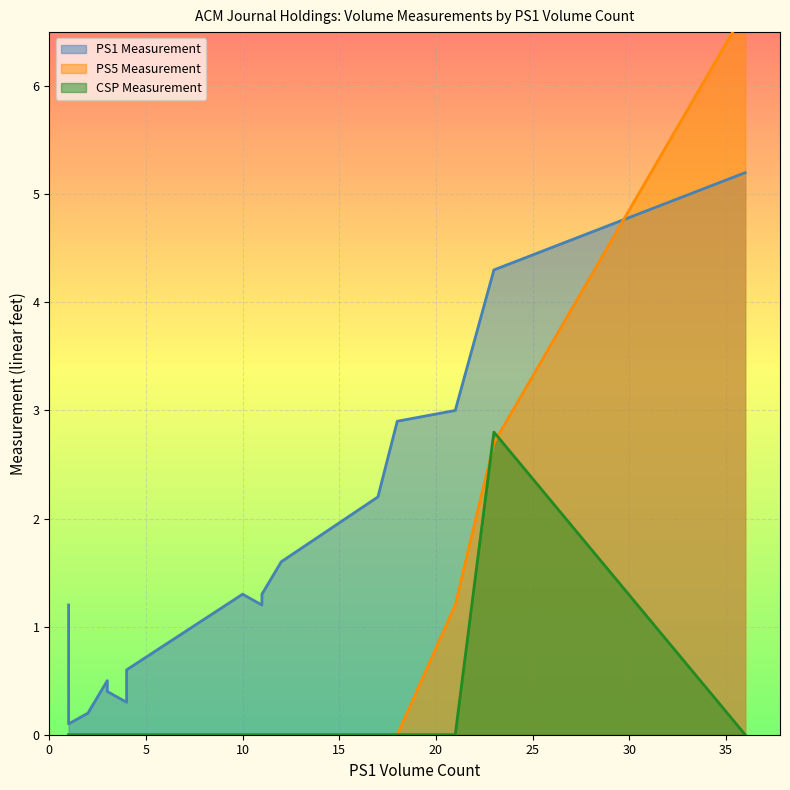

What are all the series names shown in the legend?

PS1 Measurement, PS5 Measurement, CSP Measurement